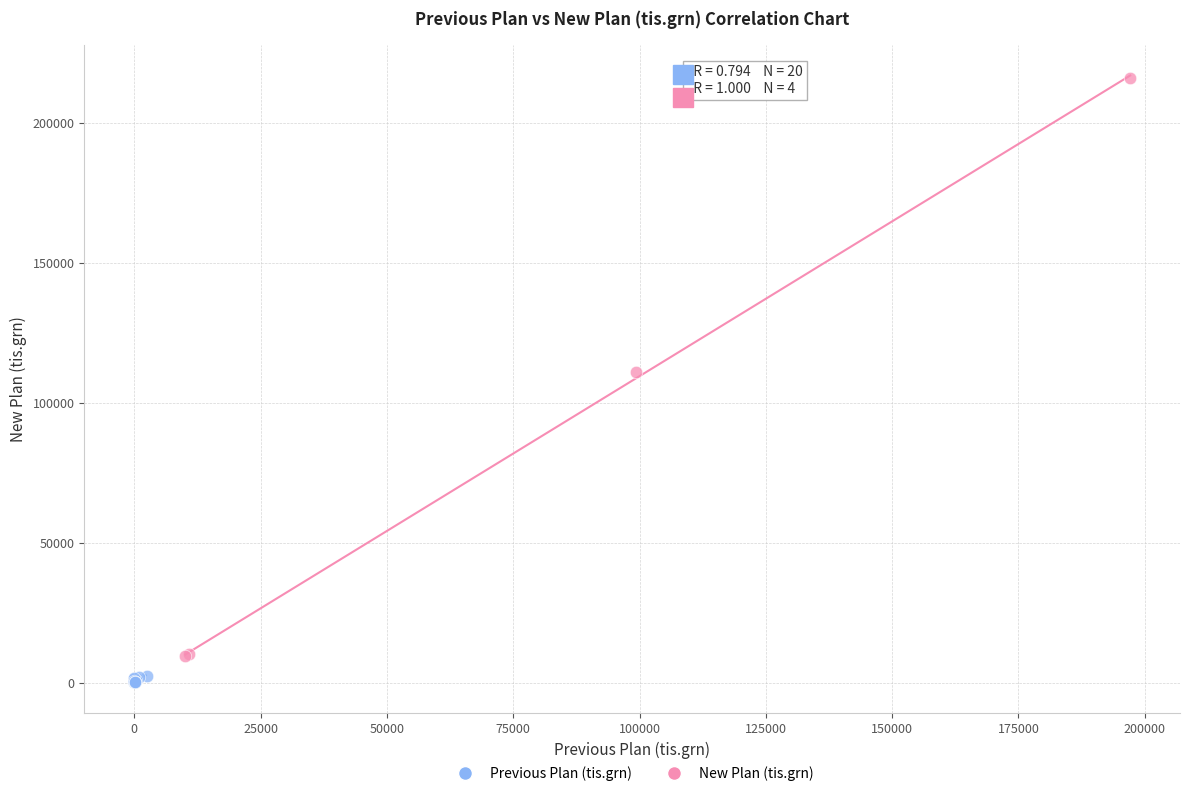

What are all the series names shown in the legend?

Previous Plan (tis.grn), New Plan (tis.grn)